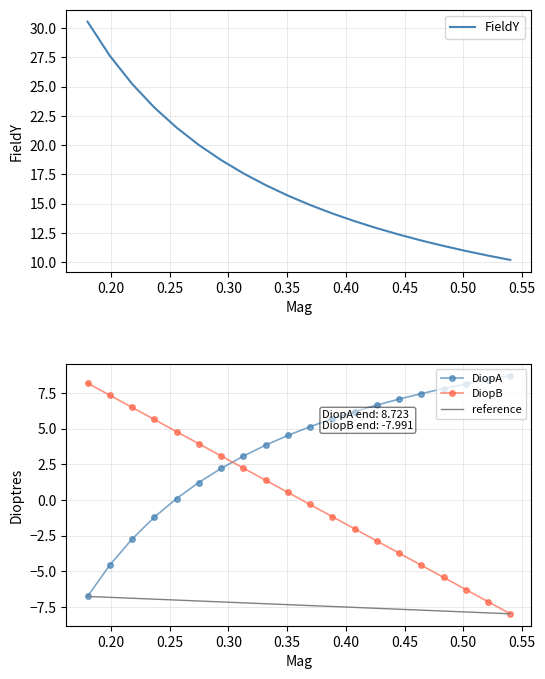

How many times do DiopB and DiopA cross each other?

1